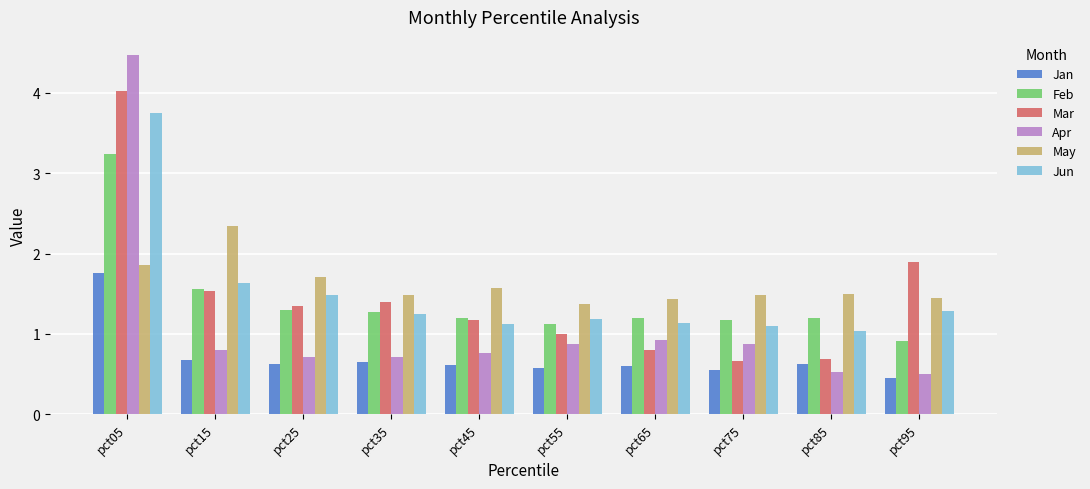

What is the difference between the May values at pct55 and pct35?

0.1